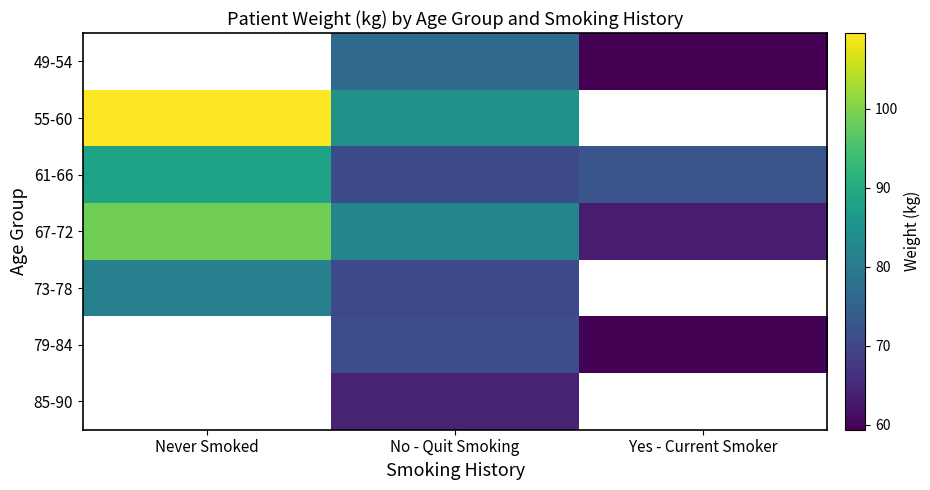

Which series has the largest total across all categories?

67-72